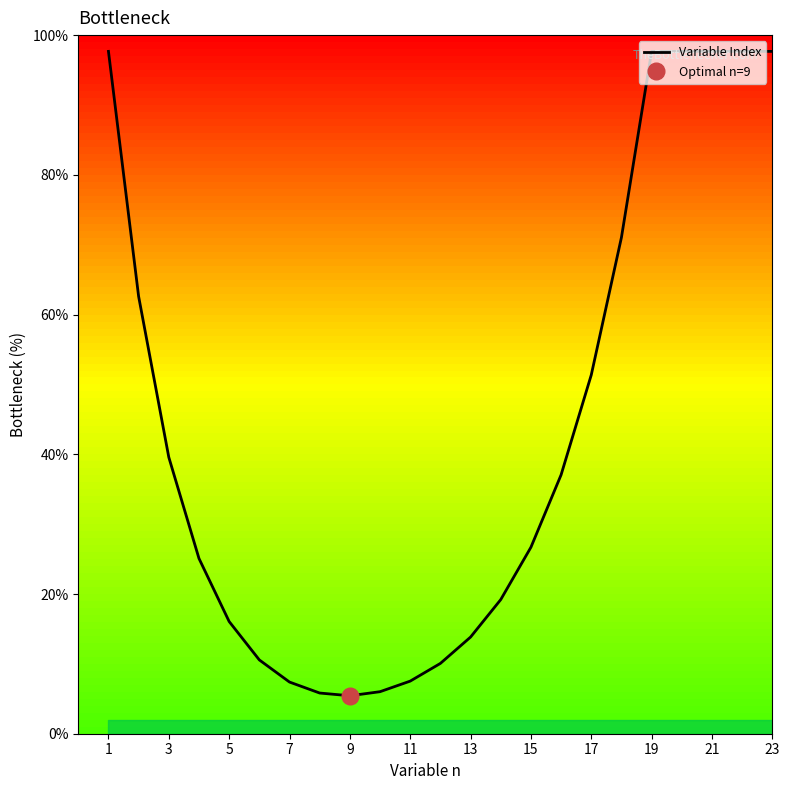

Where does the data first go above 26?

1